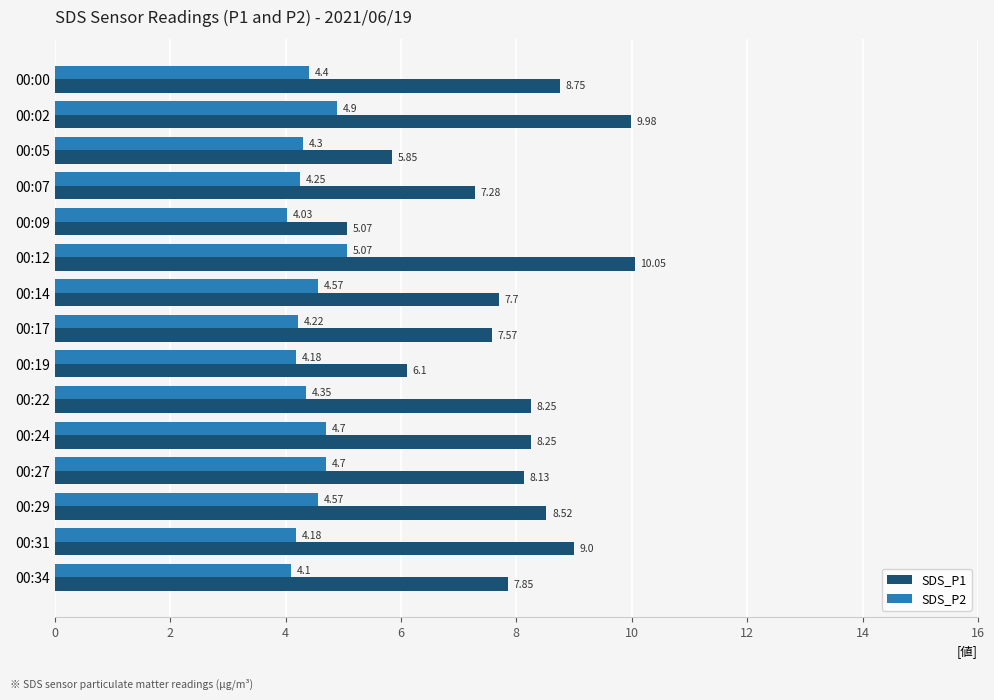

Is the value of SDS_P2 at 00:31 greater than the value of SDS_P1 at 00:24?

No